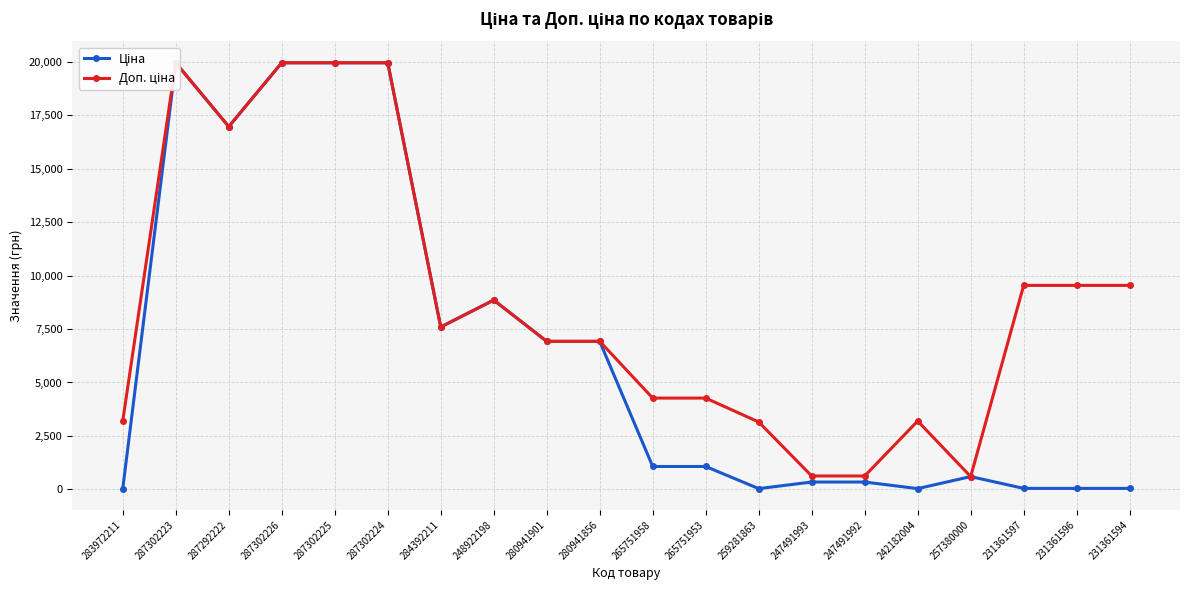

Between 248922198 and 280941856, which is larger?

248922198